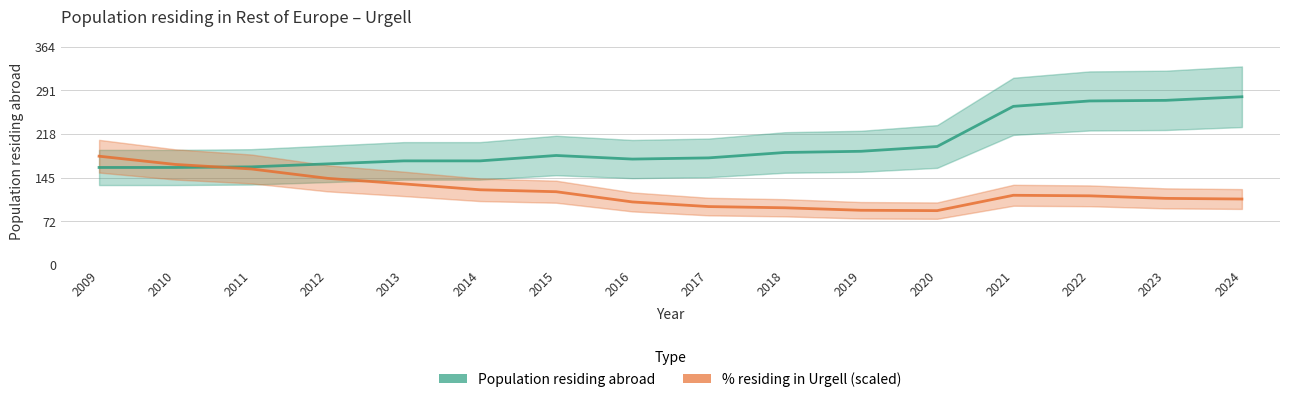

Where does the Population residing abroad series first go above 183?

2018